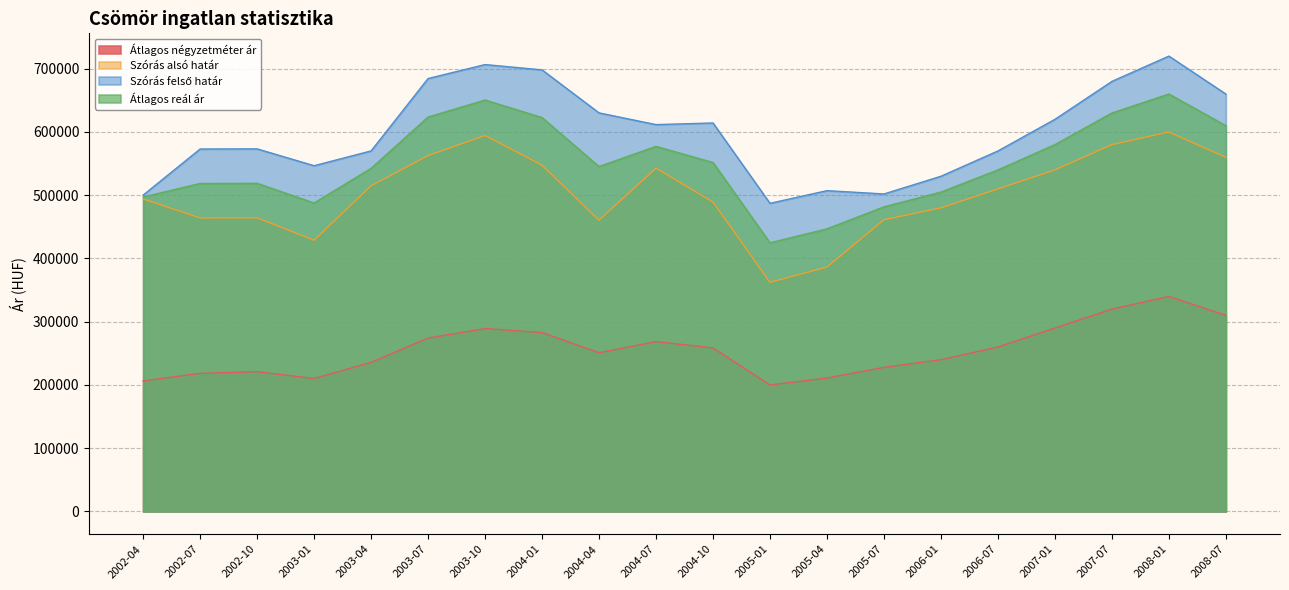

Is it true that Átlagos reál ár equals 979777 at 2004-07?

False